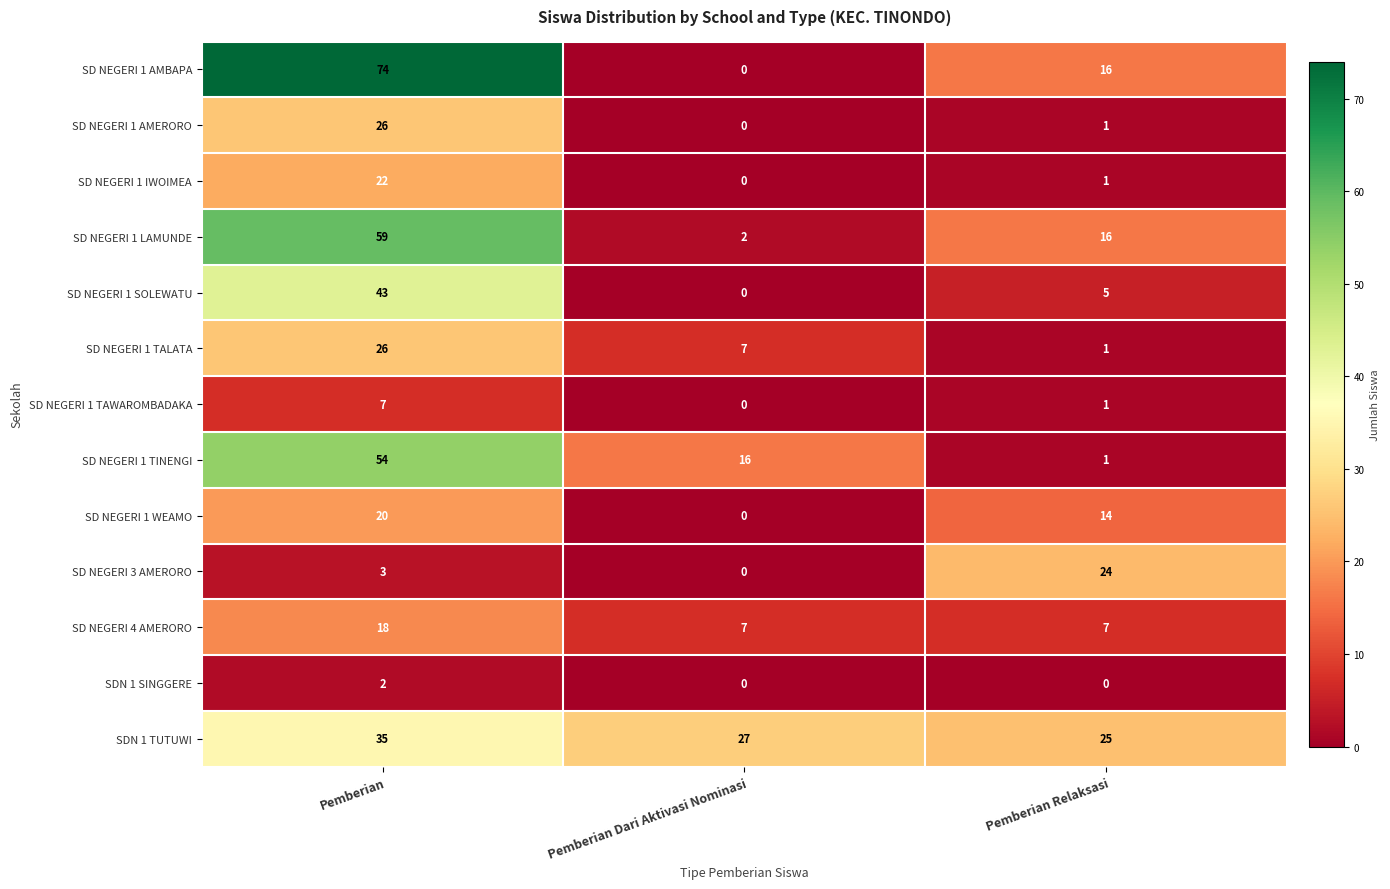

Is the value of SD NEGERI 1 AMERORO at Pemberian Dari Aktivasi Nominasi greater than the value of SD NEGERI 1 AMBAPA at Pemberian?

No